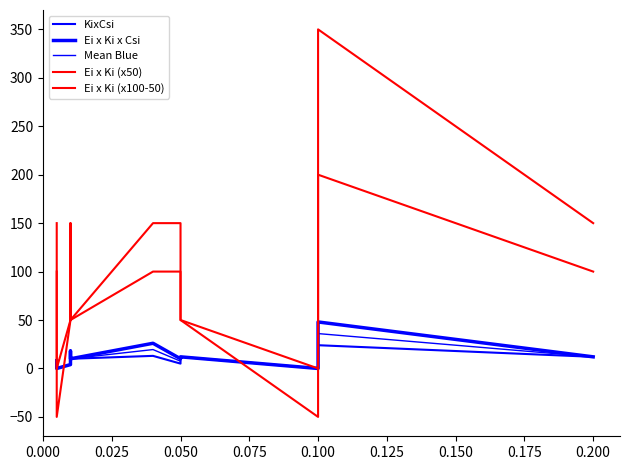

At 0.175, list the series in order from largest to smallest.

Ei x Ki (x100-50), Ei x Ki (x50), Ei x Ki x Csi, Mean Blue, KixCsi